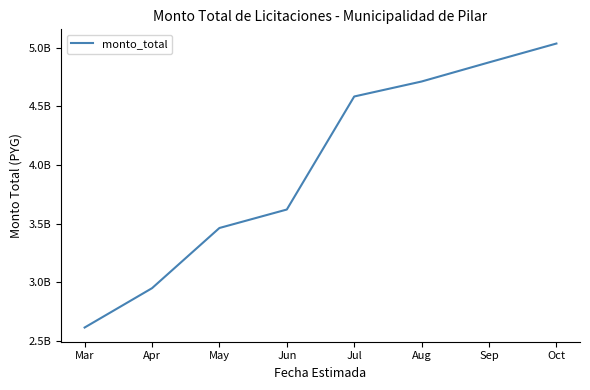

What is the greatest value displayed?

5036875960